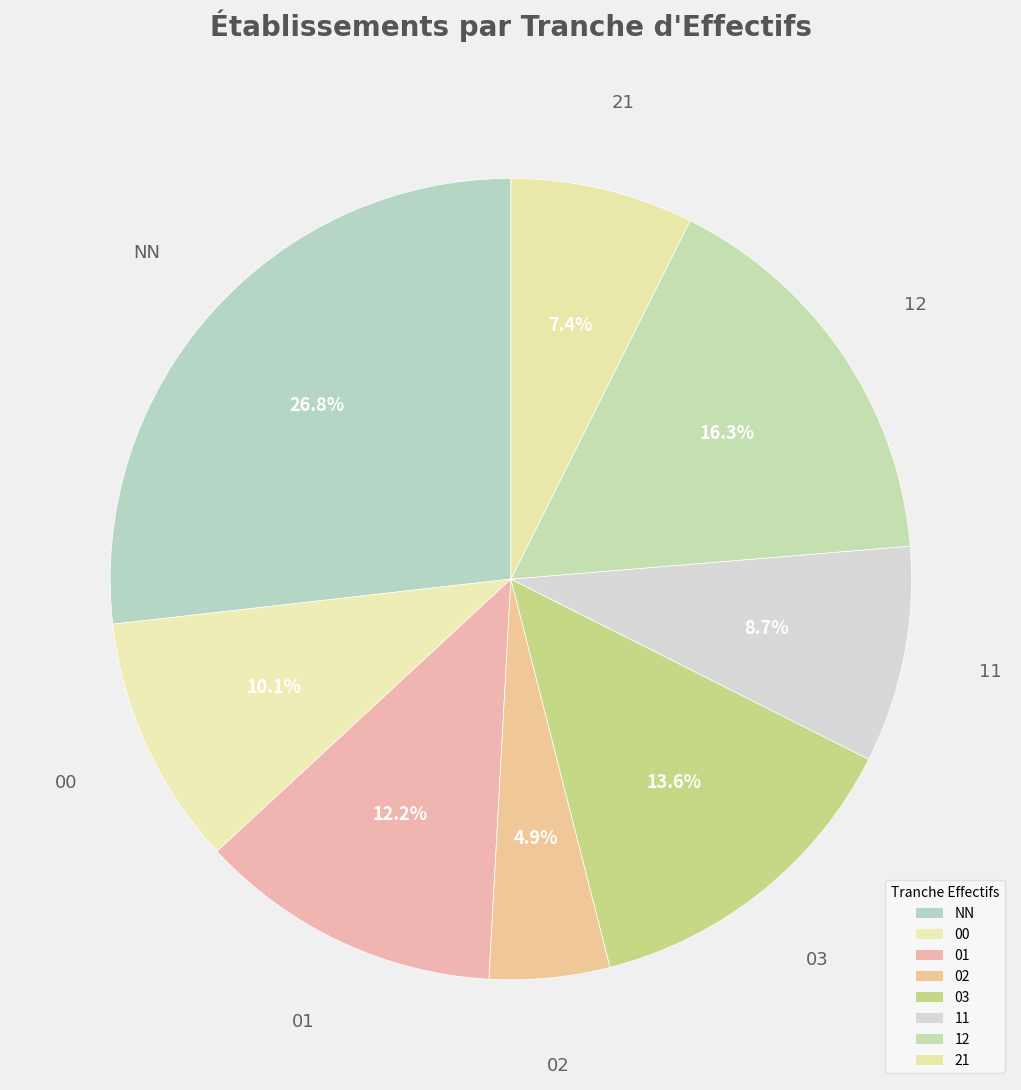

To the nearest percent, what is the average slice percentage?

12%